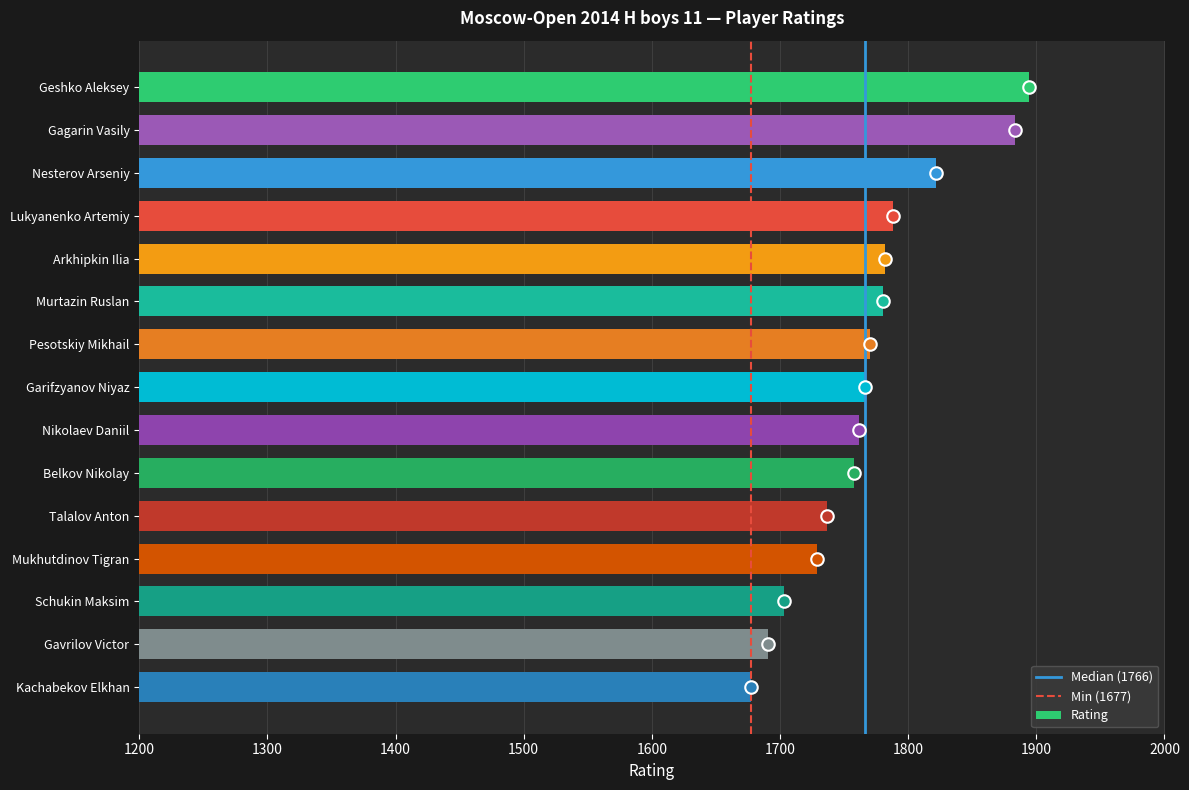

How many data points are less than 1766?

7